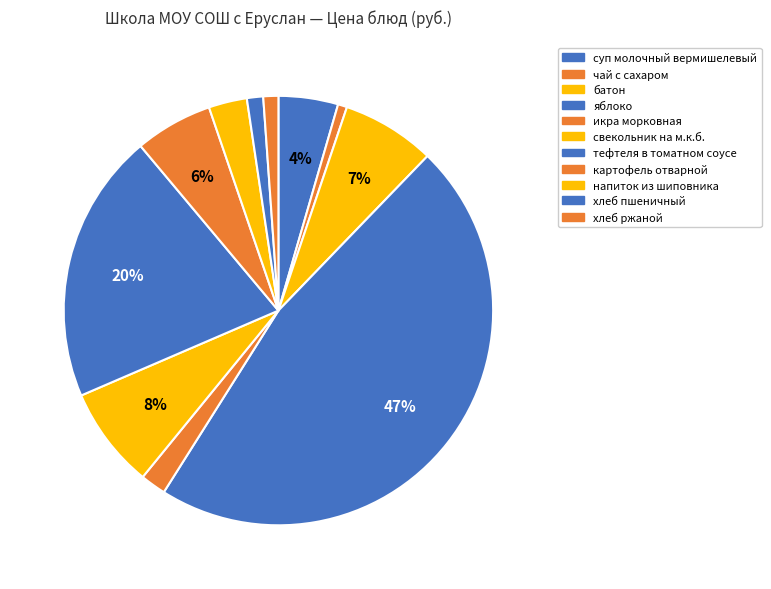

Count the number of slices in the pie.

11